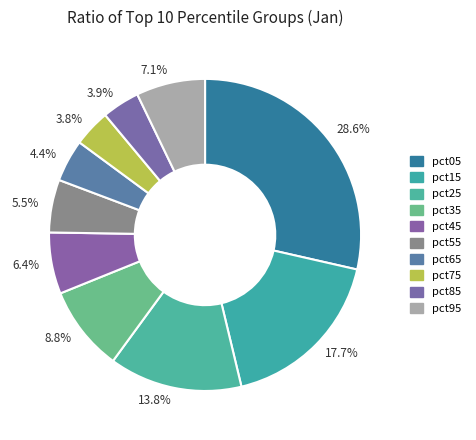

How many slices are in this pie chart?

10